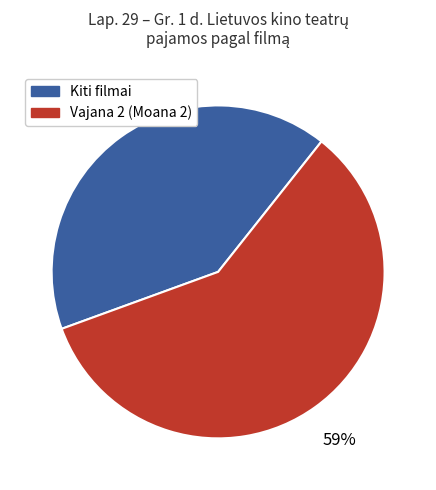

Is there any slice that represents more than half of the pie?

Yes